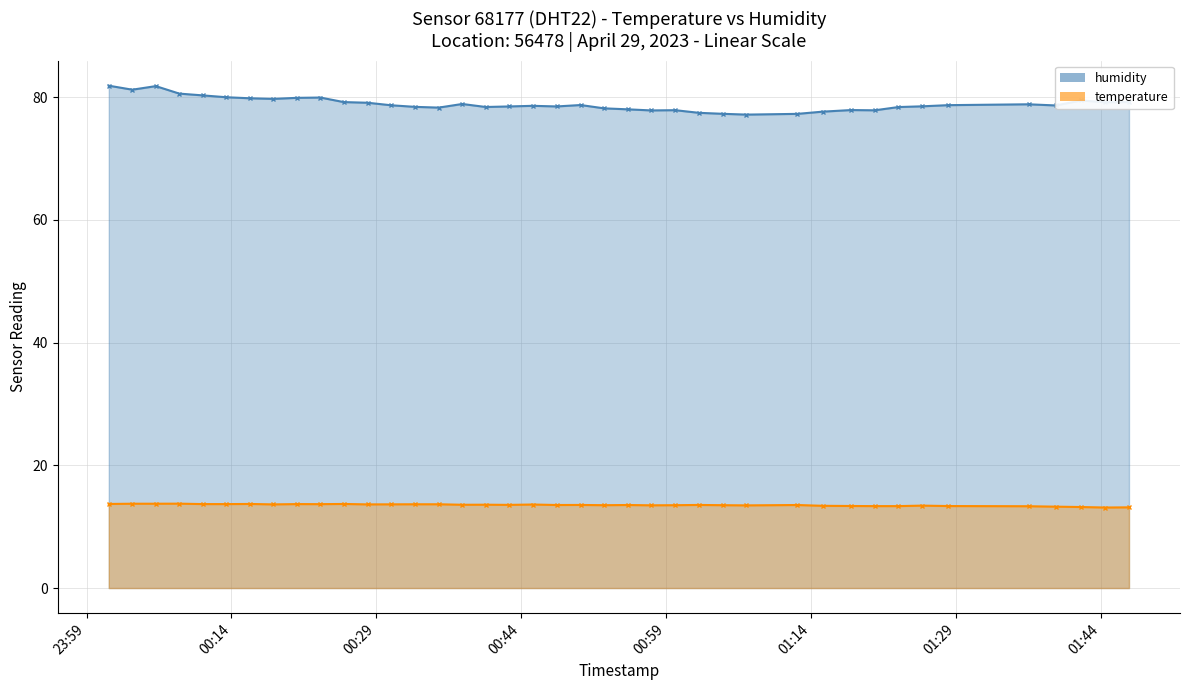

Which series has the widest spread of values?

humidity